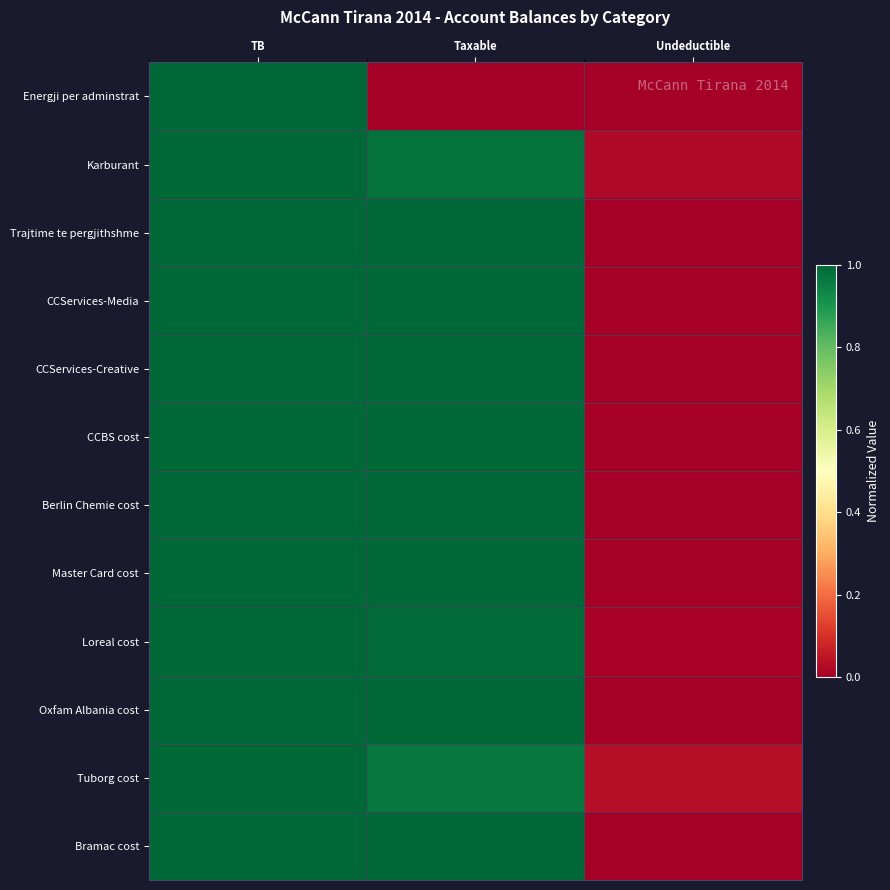

Between Undeductible and TB, which is larger?

TB